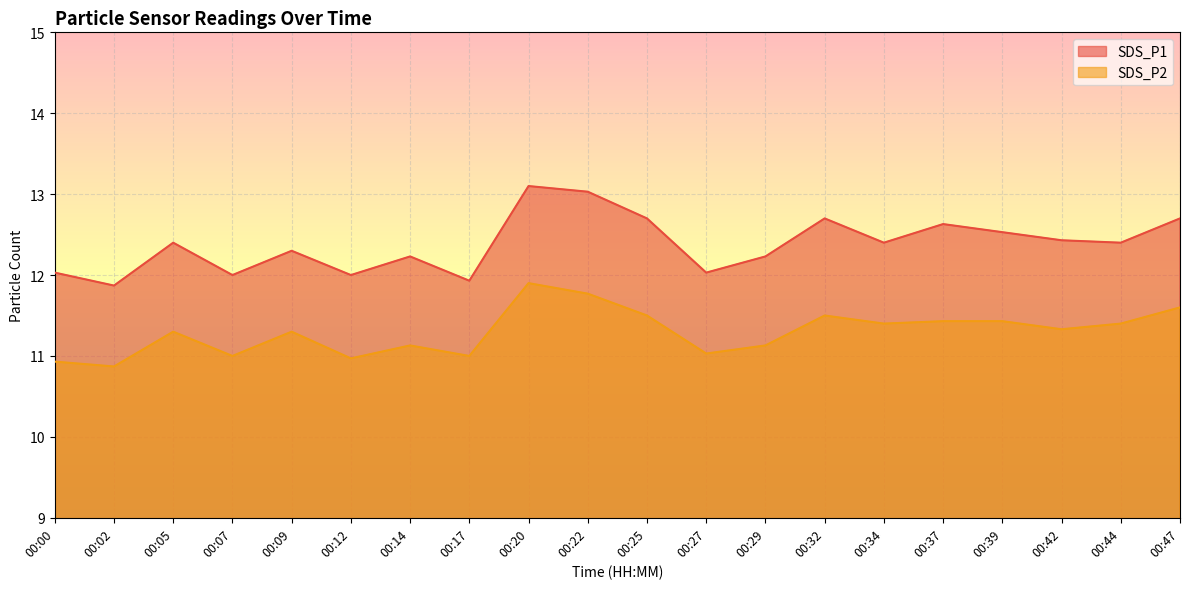

Where does the SDS_P1 series first go above 12?

00:00